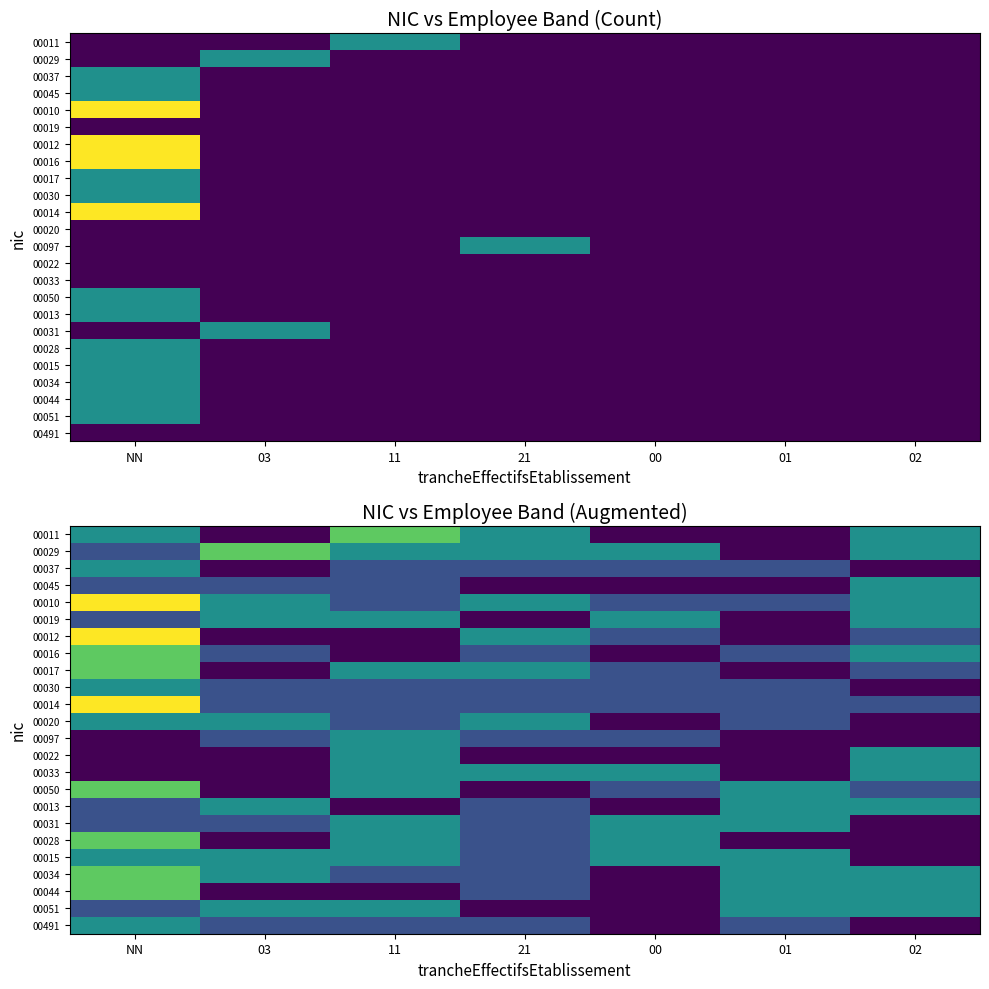

At which category does the chart reach its minimum across all series?

03